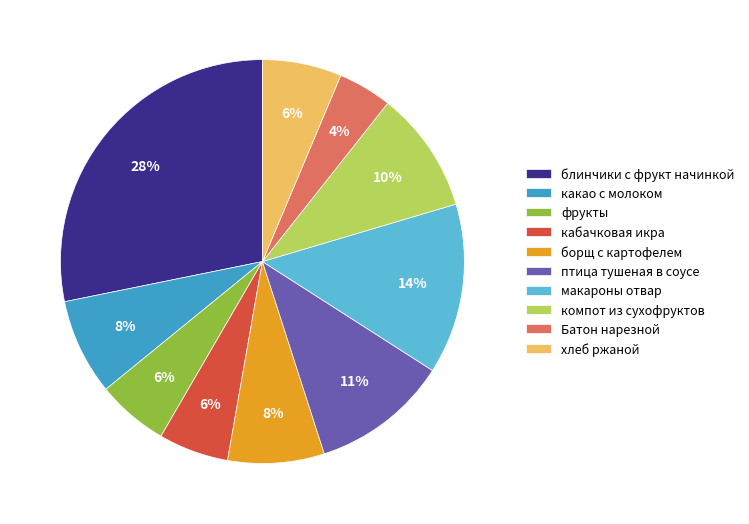

Count the number of slices in the pie.

10